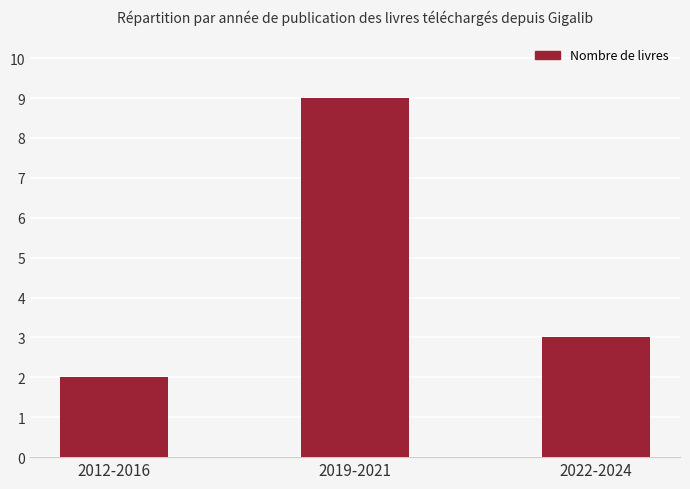

List the labels in order of value, largest first.

2019-2021, 2022-2024, 2012-2016